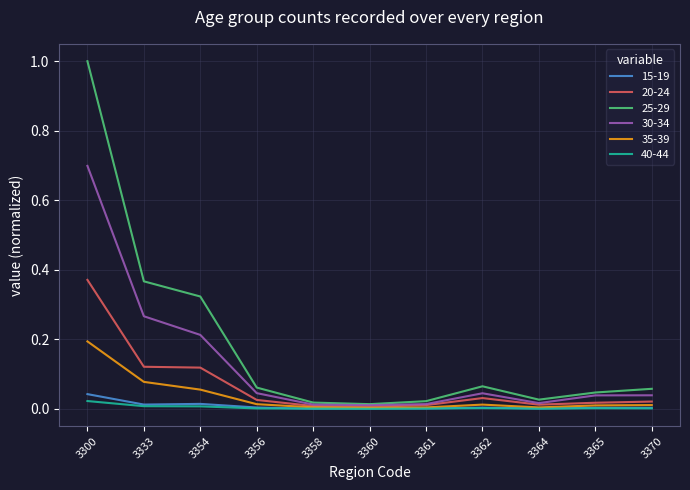

At which label does 25-29 reach its peak?

3300